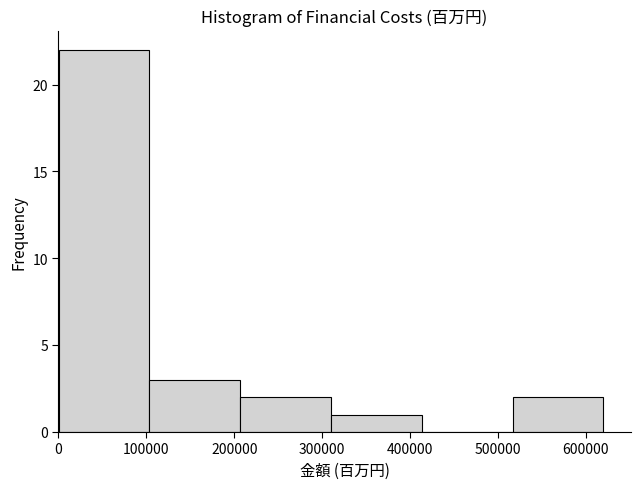

Over which range of the x-axis is the bar tallest?

0 to 100000